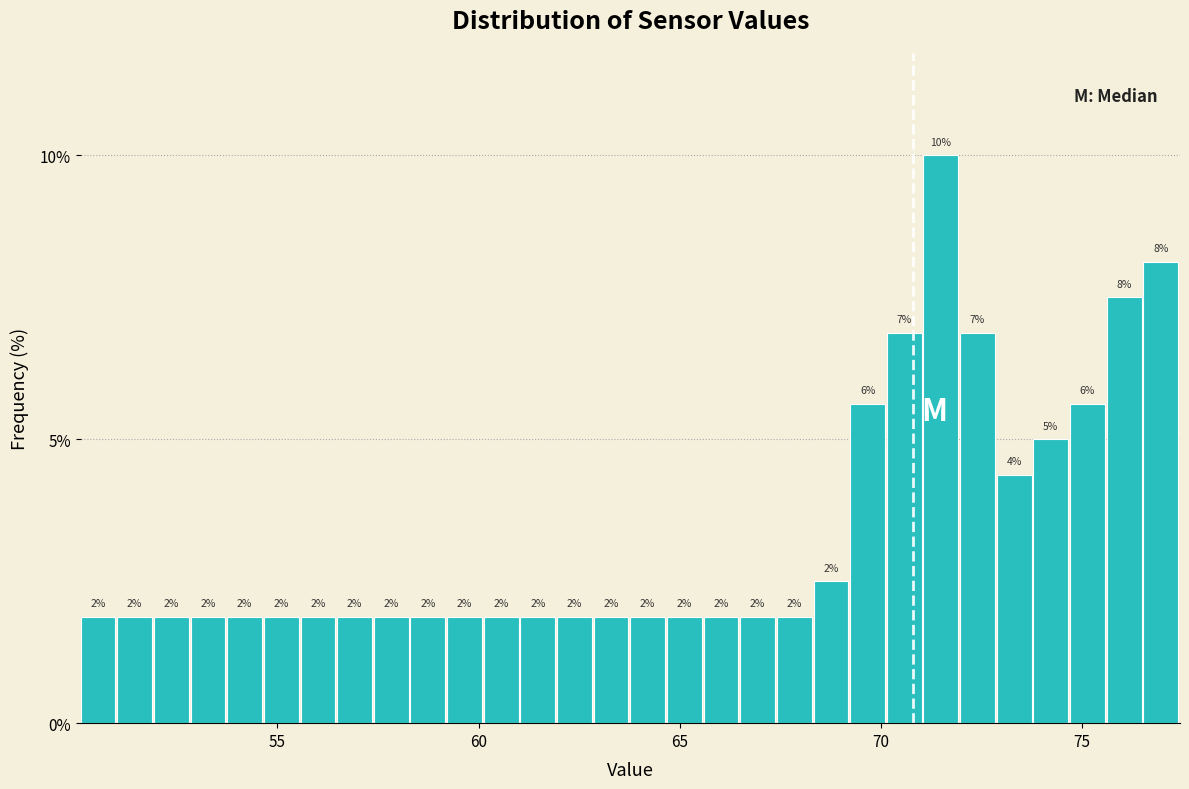

Read against the x-axis, roughly where is the centre of the tallest bar?

71.5